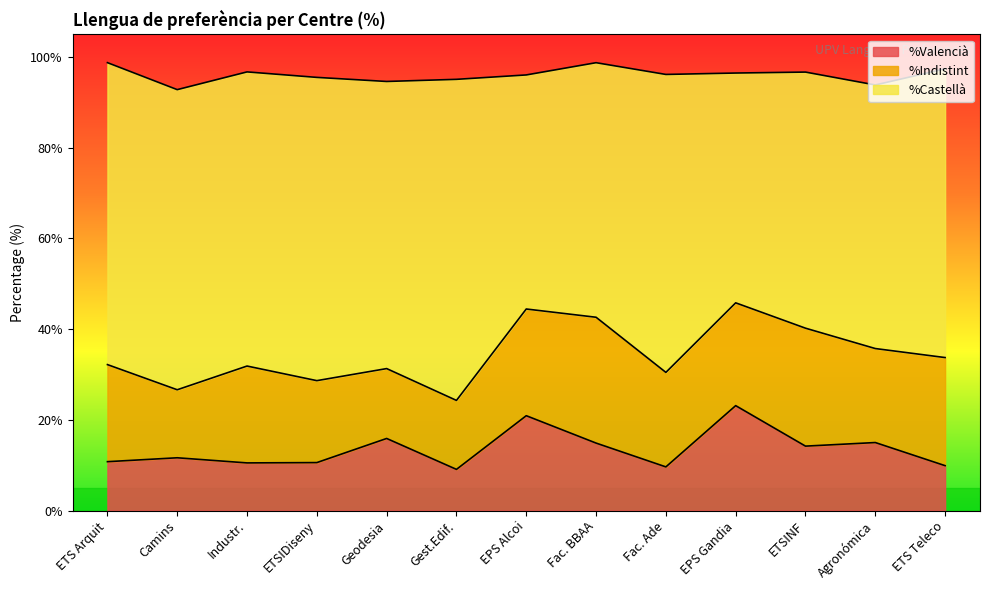

What is the total value across all series at Fac. Ade?

96.2